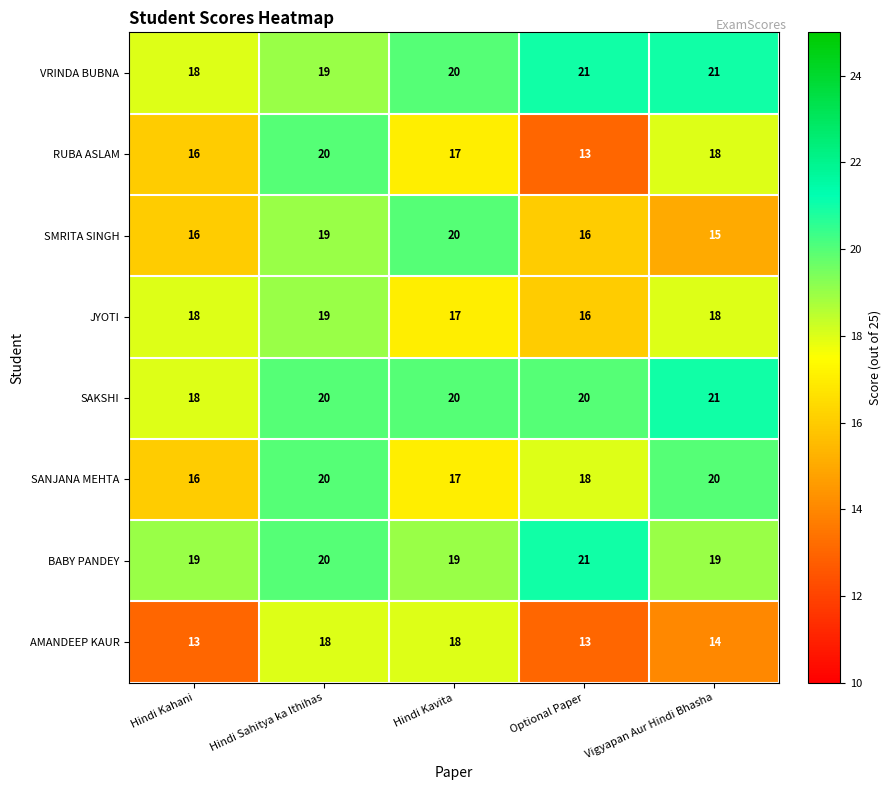

Count the number of categories in the chart.

5